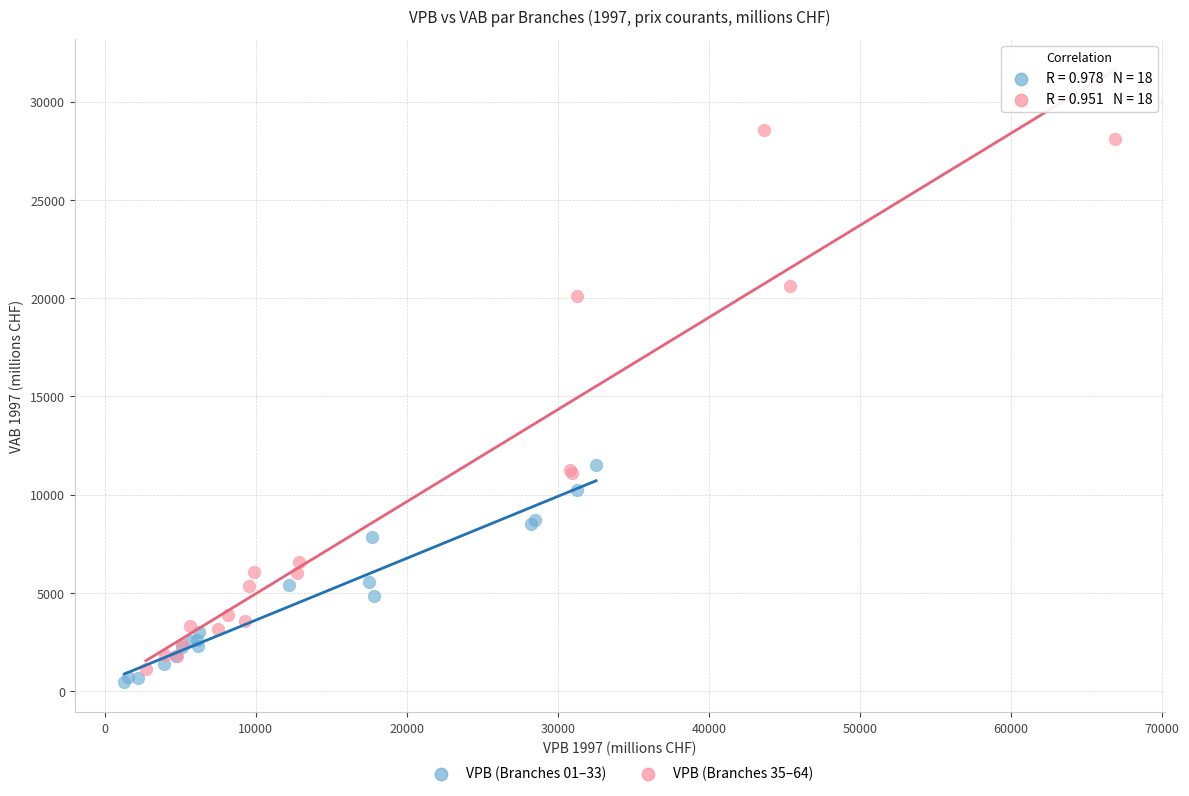

What are all the series names shown in the legend?

VPB (Branches 01–33), VPB (Branches 35–64)